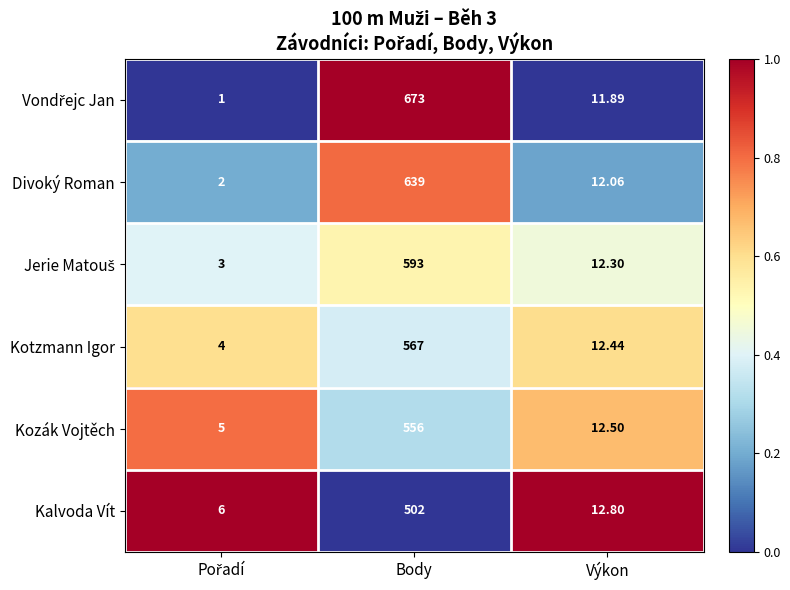

Where is Kalvoda Vít nearest to the value 254?

Výkon